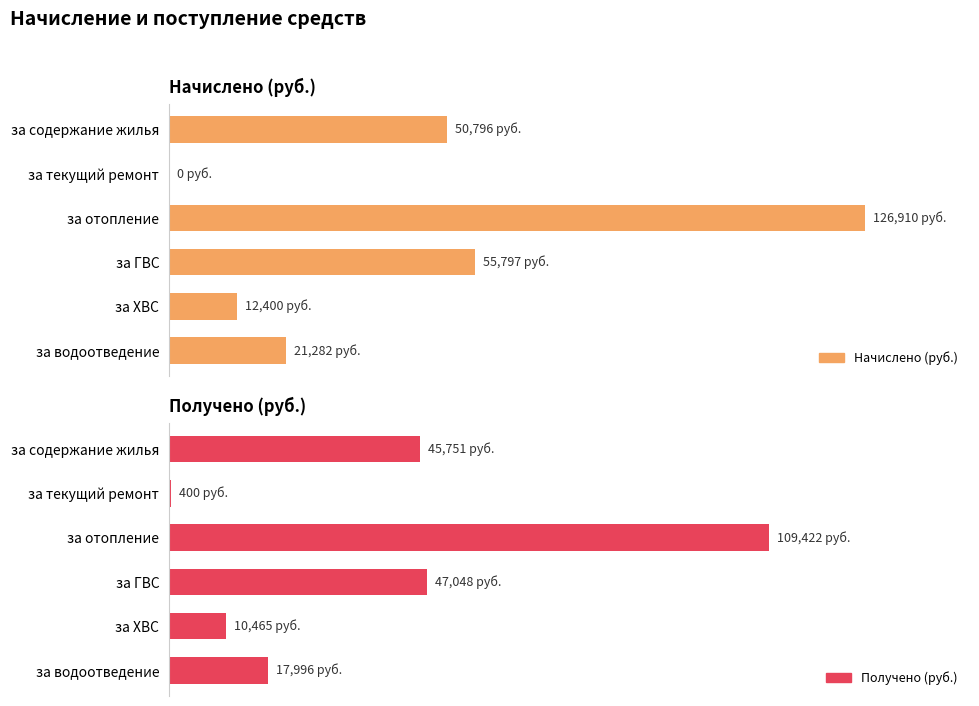

How many values in Начислено (руб.) are above zero?

5